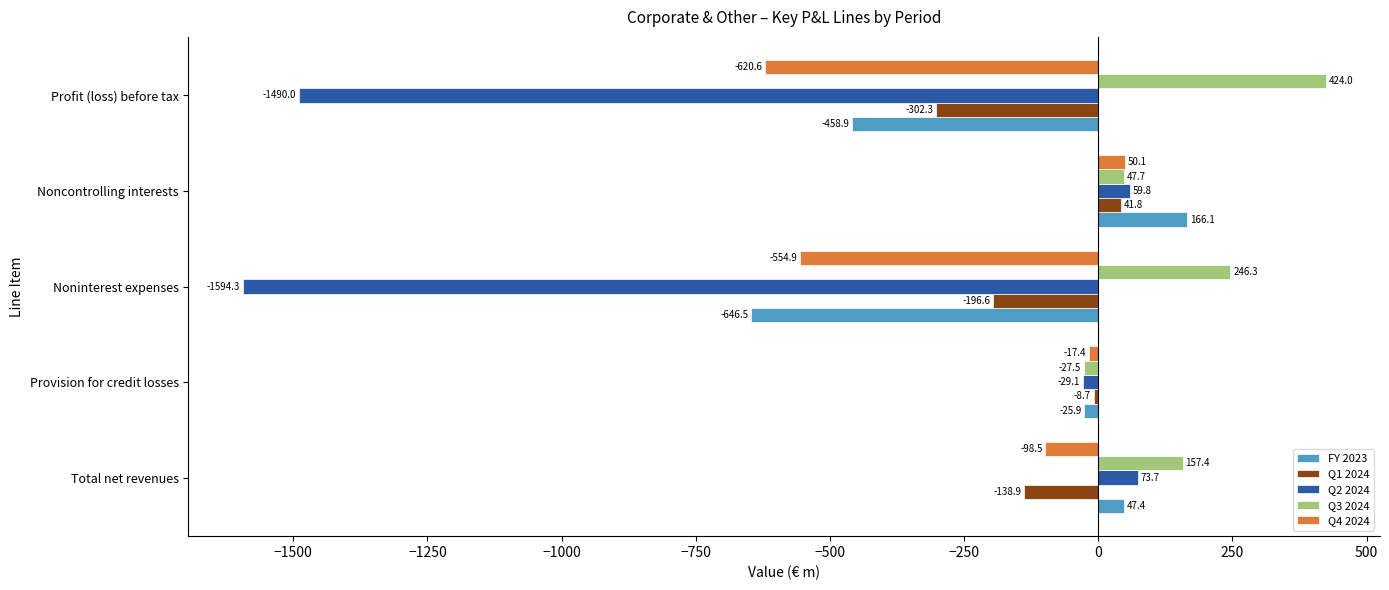

What is the average value of the Q2 2024 series?

-596.0